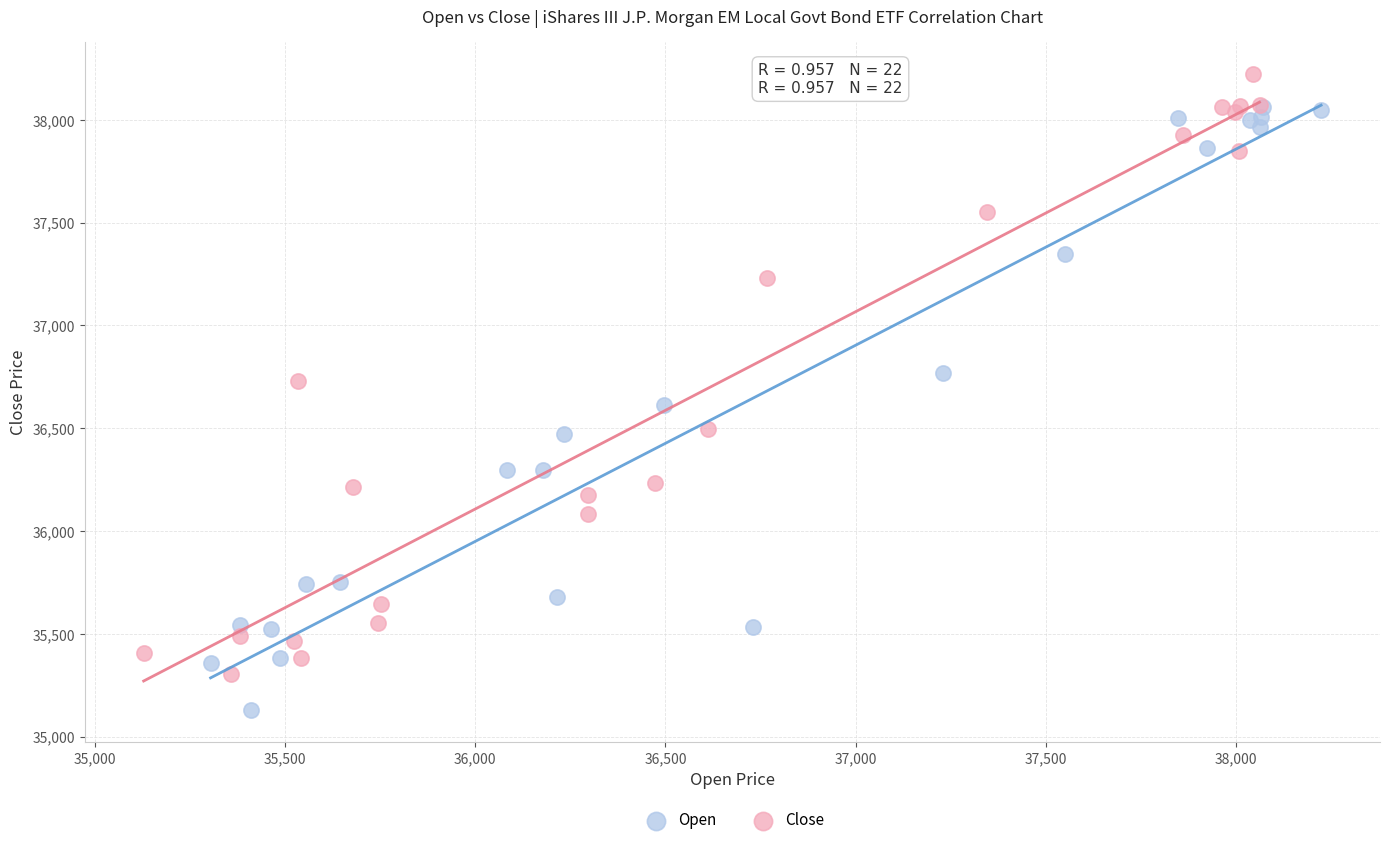

Which series reaches the maximum Y coordinate?

Close